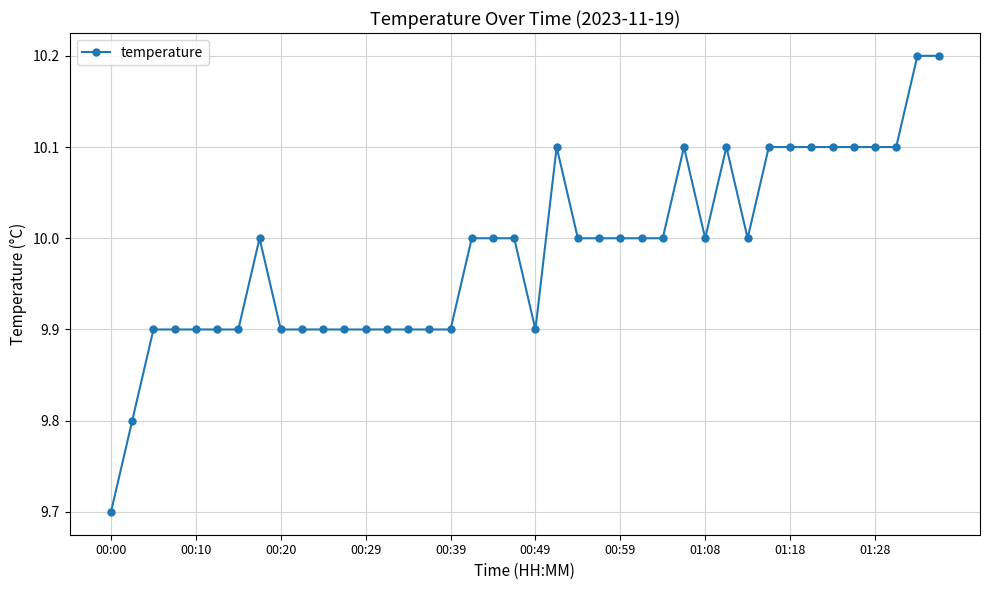

What is the smallest value displayed?

9.7